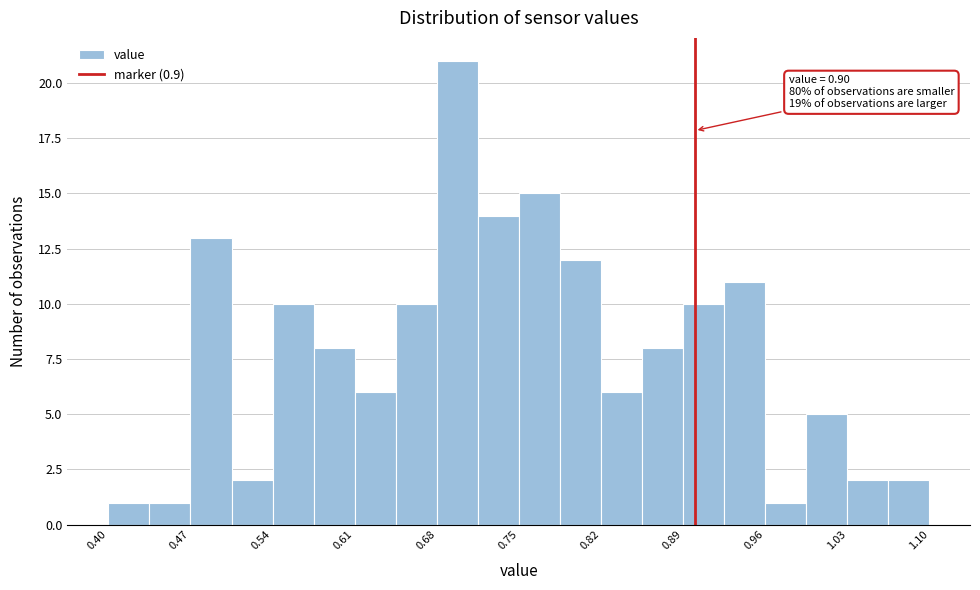

Around what value on the x-axis is the tallest bar? Give the approximate position of its centre, as read against the axis.

0.70